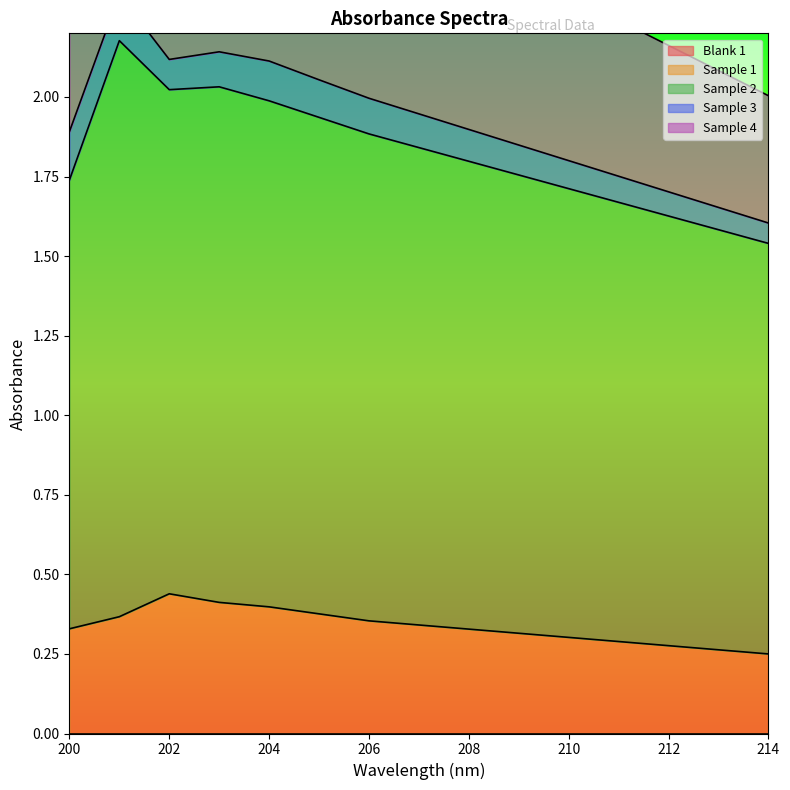

Reading right to left, transcribe all the data shown in this chart.

Blank 1: 0.0	0.0	0.0	0.0	0.0	0.0	0.0	0.0	0.0	0.0	0.0	0.0	0.0	0.0	0.0
Sample 1: 0.2	0.3	0.3	0.3	0.3	0.3	0.3	0.3	0.4	0.4	0.4	0.4	0.4	0.4	0.3
Sample 2: 1.3	1.3	1.4	1.4	1.4	1.4	1.5	1.5	1.5	1.6	1.6	1.6	1.6	1.8	1.4
Sample 3: 0.1	0.1	0.1	0.1	0.1	0.1	0.1	0.1	0.1	0.1	0.1	0.1	0.1	0.1	0.2
Sample 4: 0.4	0.4	0.5	0.5	0.5	0.6	0.6	0.6	0.6	0.7	0.7	0.8	0.9	0.6	0.5